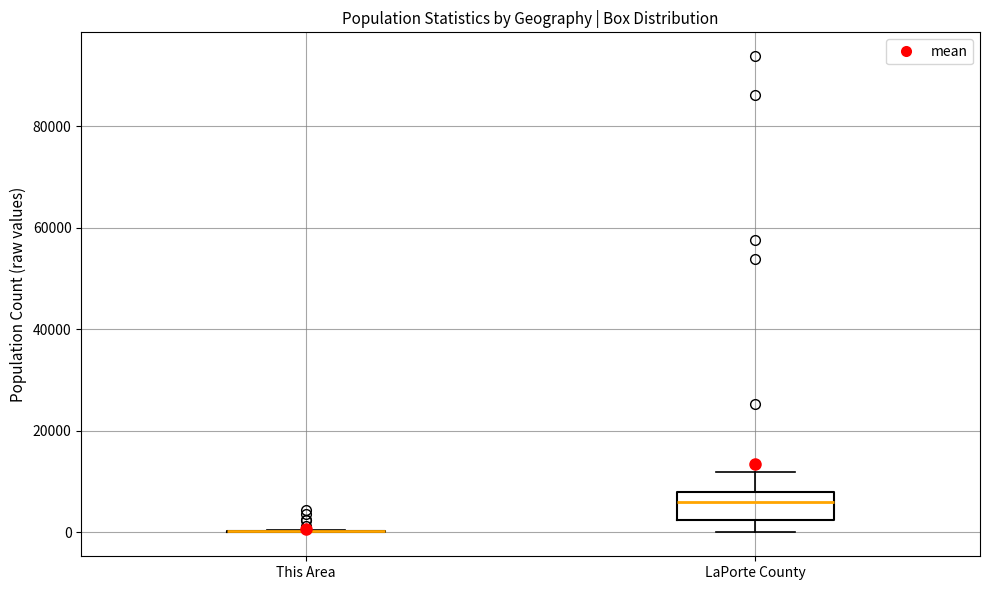

Comparing the boxes themselves (not the whiskers), which one is the tallest?

LaPorte County